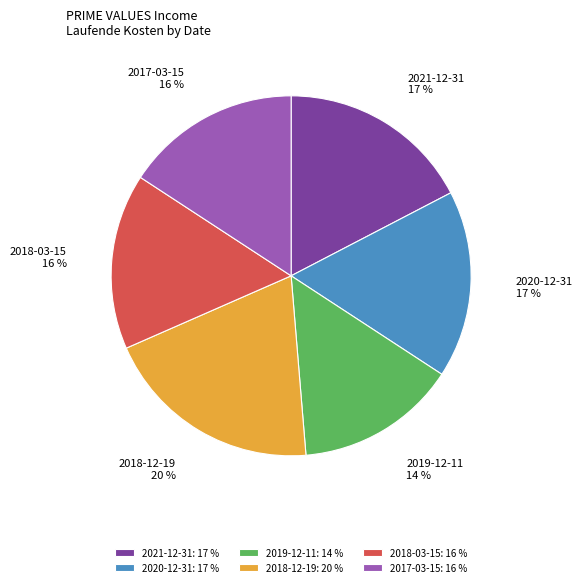

How many segments does this pie chart have?

6